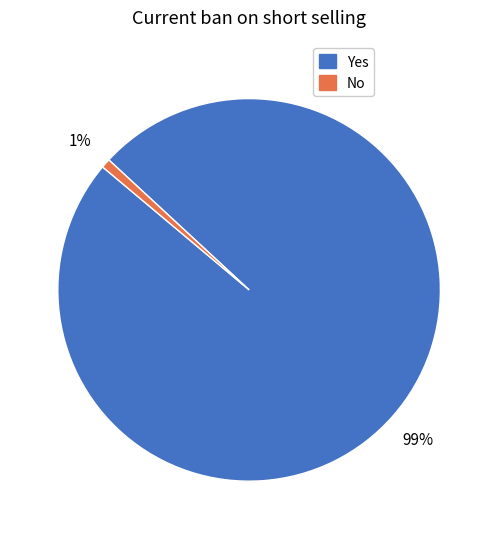

The Yes slice represents 85% of the pie. True or false?

False